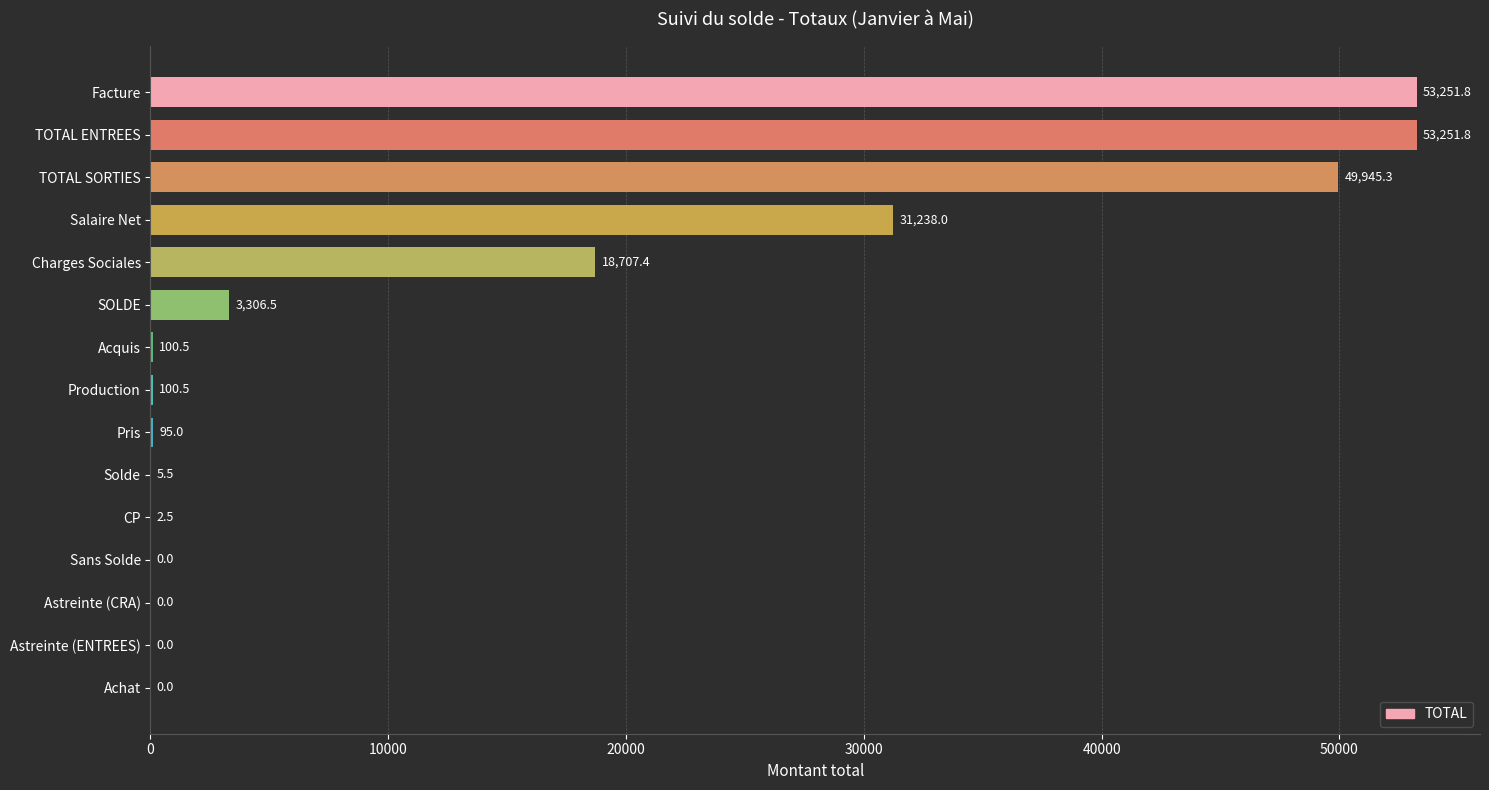

True or false: the data shows 53251.8 at Facture.

True